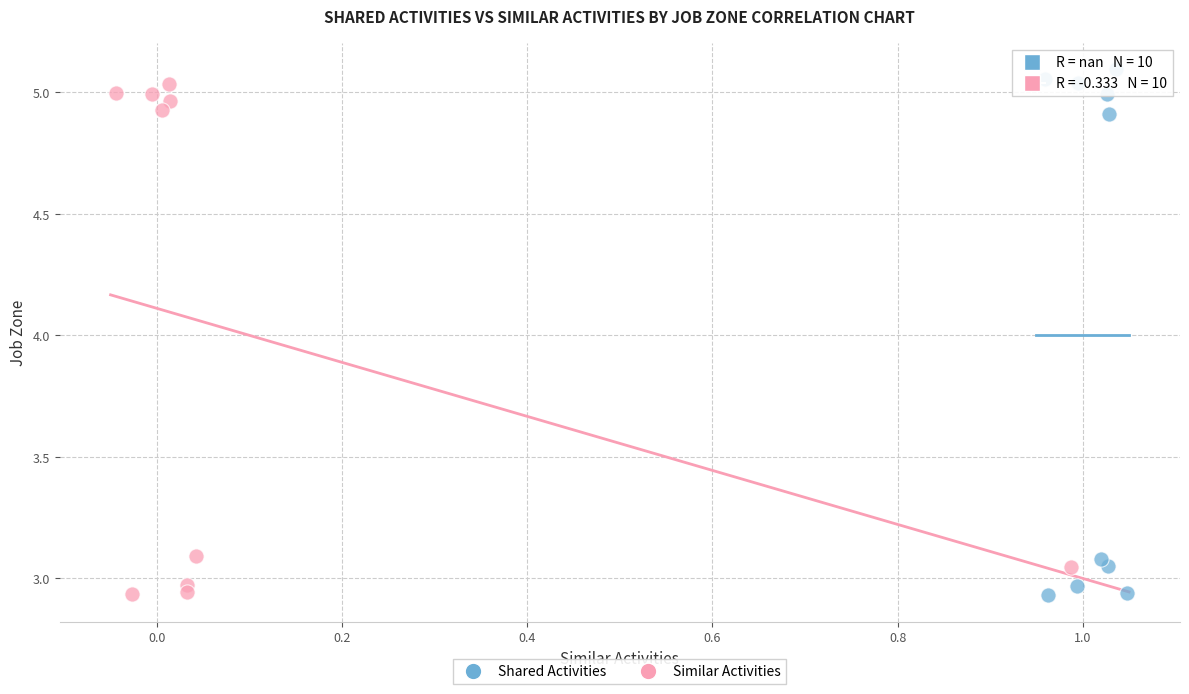

What are all the series names shown in the legend?

Shared Activities, Similar Activities